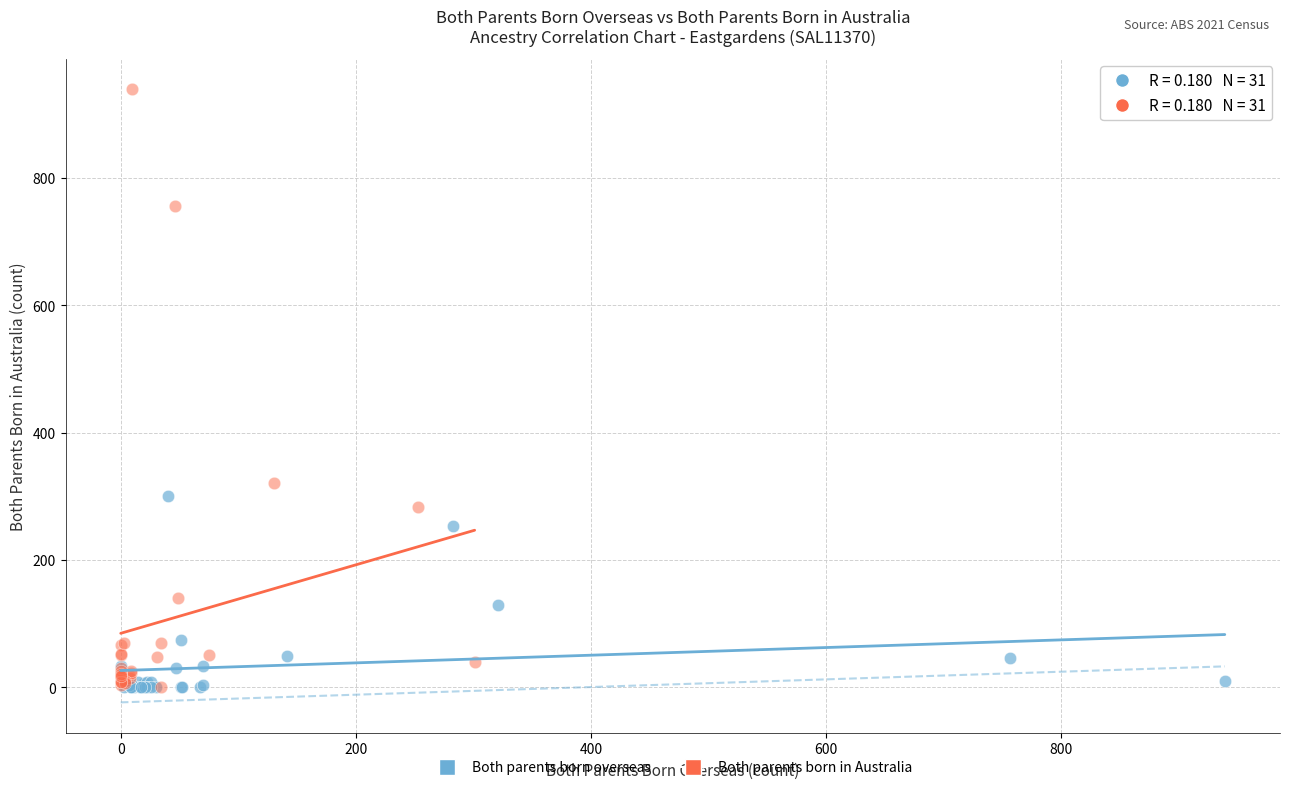

Which series contains the highest Y value?

Both parents born in Australia